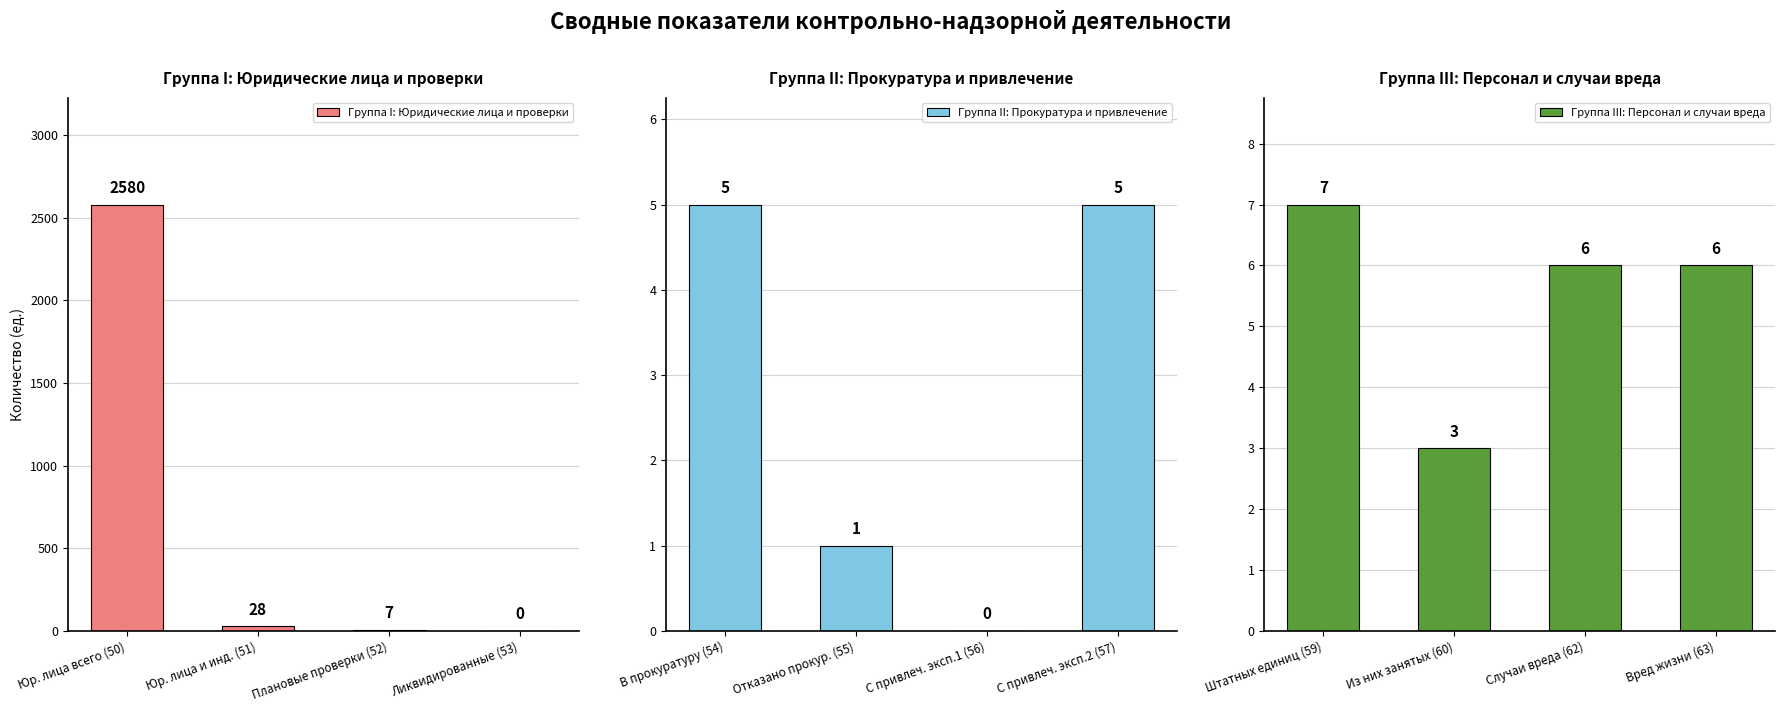

What is the maximum value for Группа I: Юридические лица и проверки?

2580